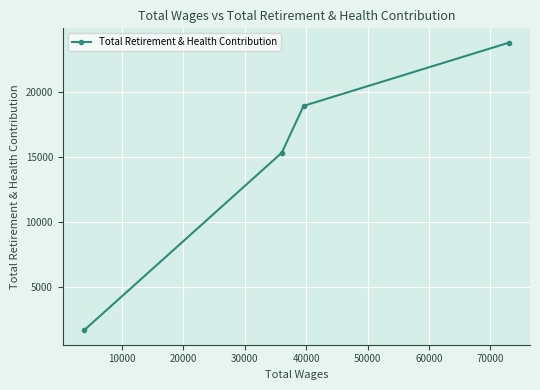

Reading left to right, extract all data points from this chart.

1689	15340	18943	23799